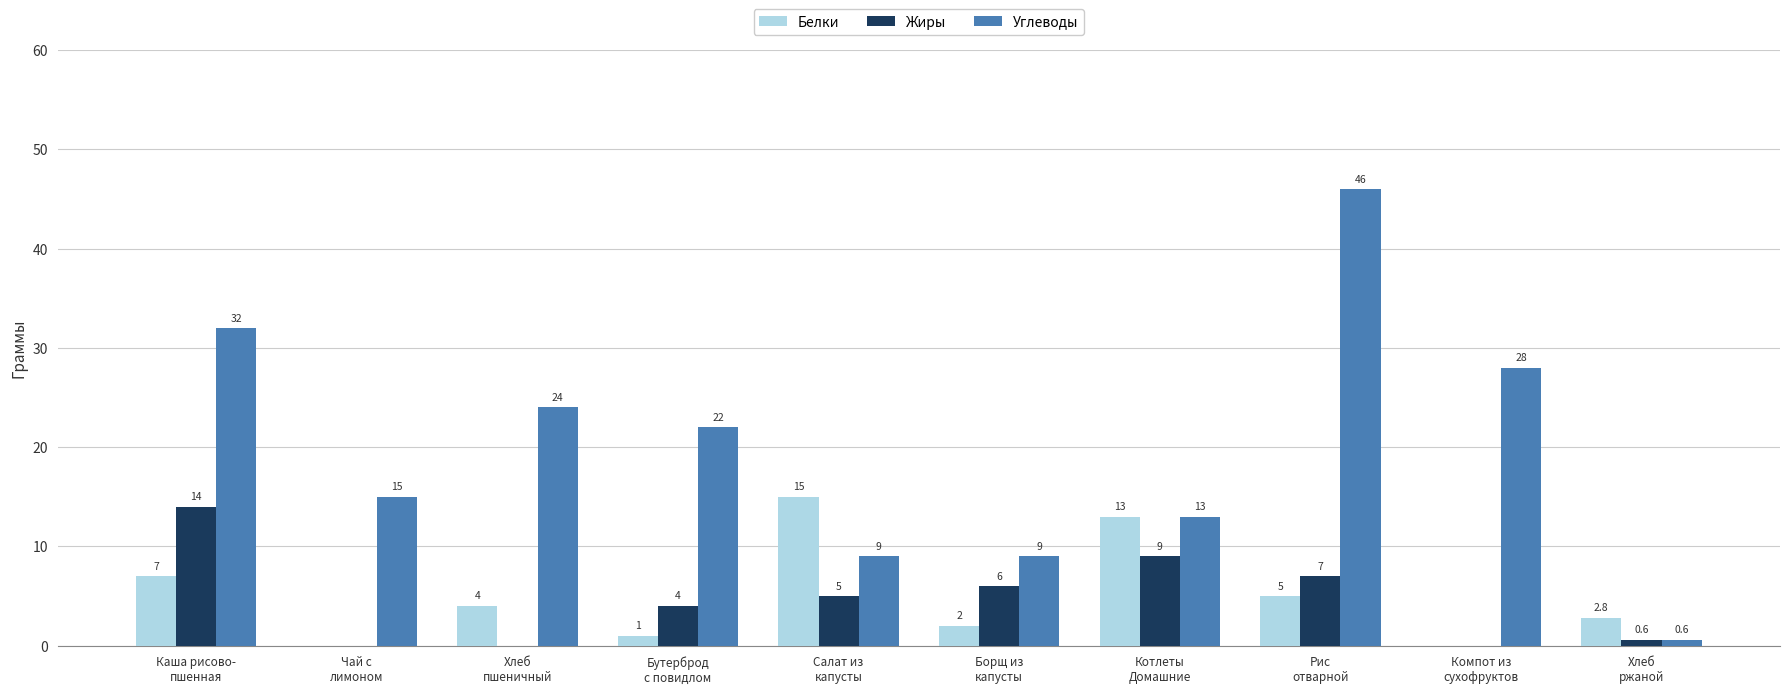

Which series has the largest total across all categories?

Углеводы